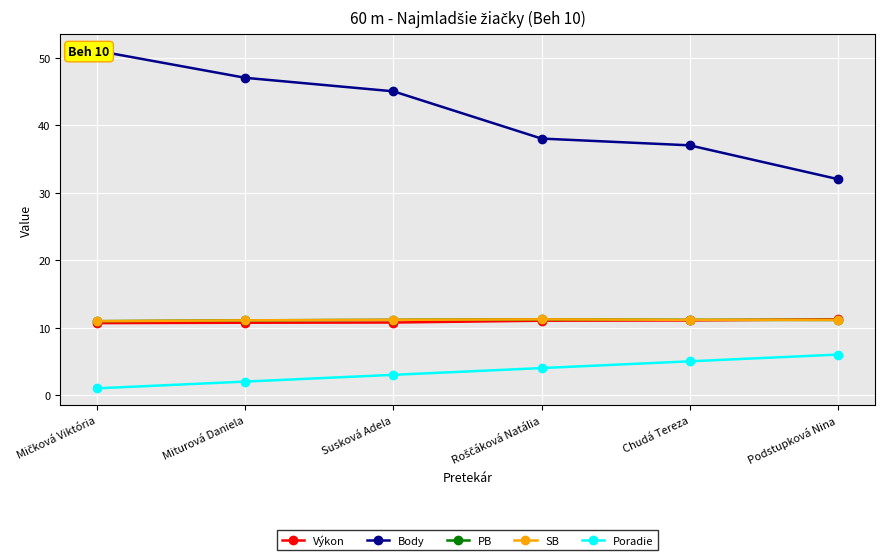

Reading left to right, transcribe all the data shown in this chart.

Výkon: 10.7	10.7	10.8	11.0	11.1	11.2
Body: 51.0	47.0	45.0	38.0	37.0	32.0
PB: 10.9	11.1	11.2	11.2	11.2	11.1
SB: 10.9	11.1	11.2	11.2	11.2	11.1
Poradie: 1.0	2.0	3.0	4.0	5.0	6.0